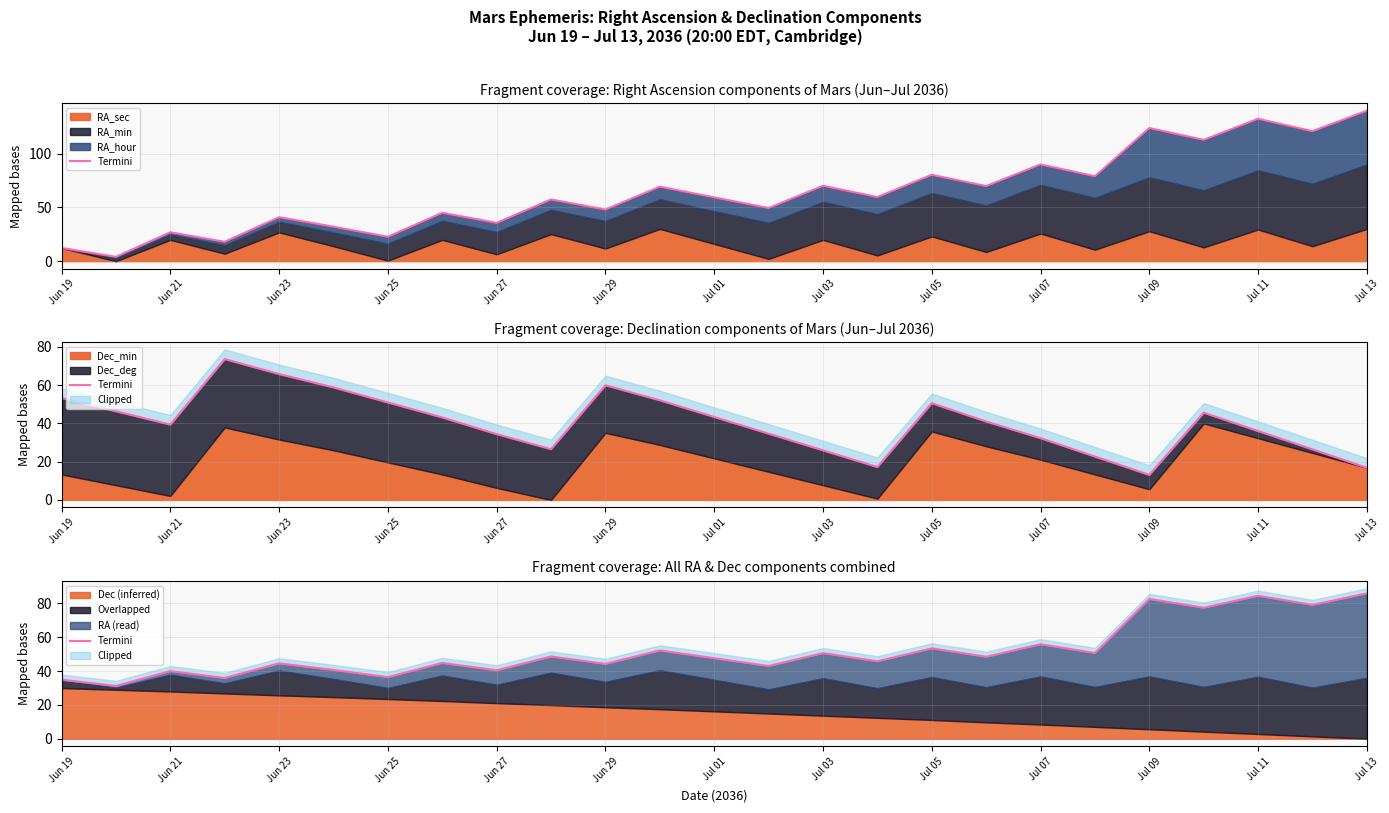

The chart shows a value of 64.4 at 13. True or false?

False